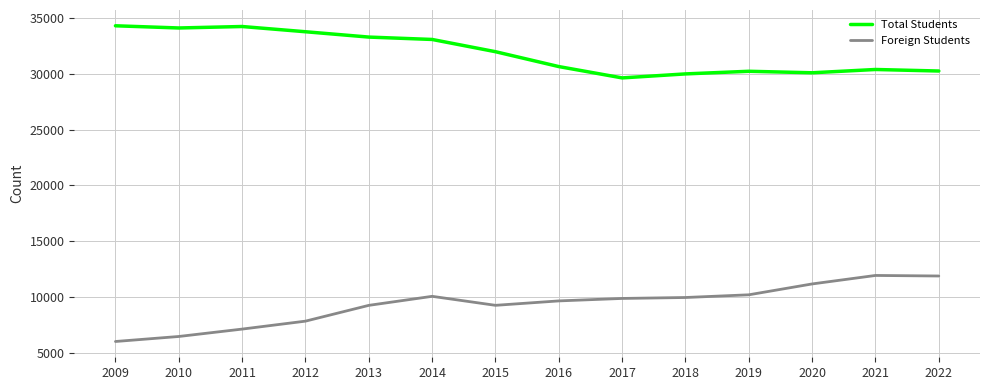

The Total Students series shows 8227 at 2015. True or false?

False